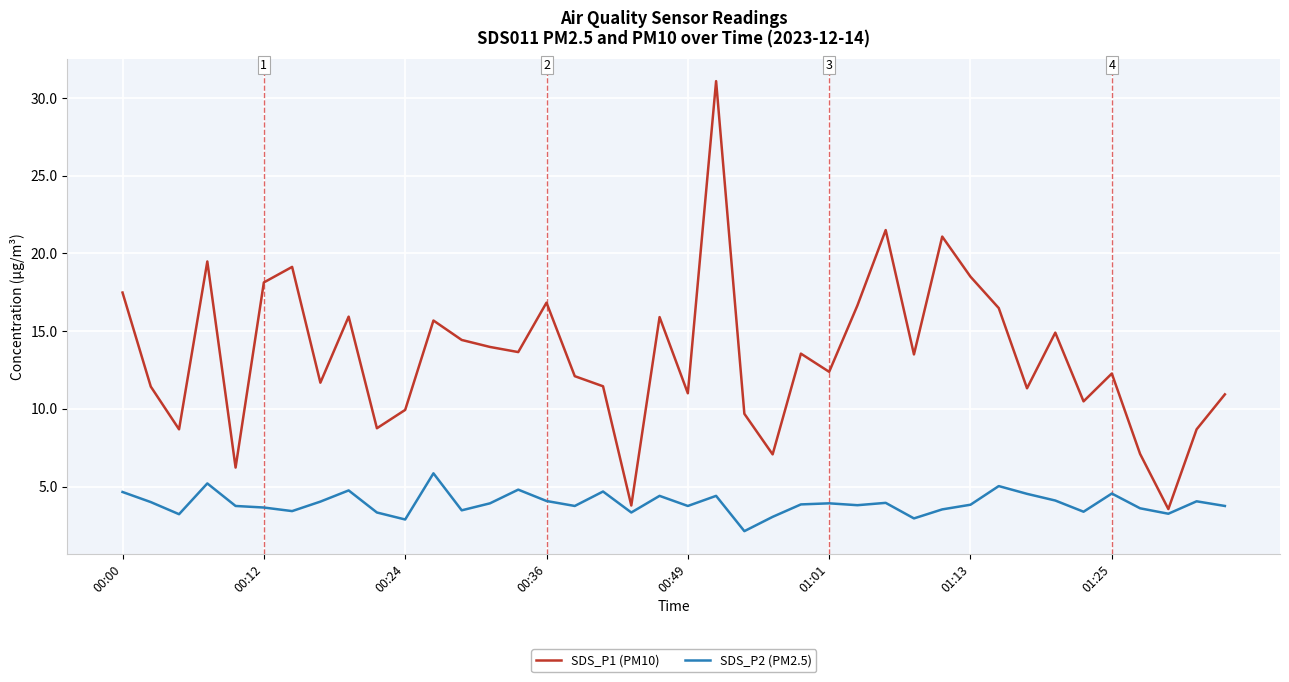

Rank the series by their maximum value, from highest to lowest.

SDS_P1 (PM10), SDS_P2 (PM2.5)